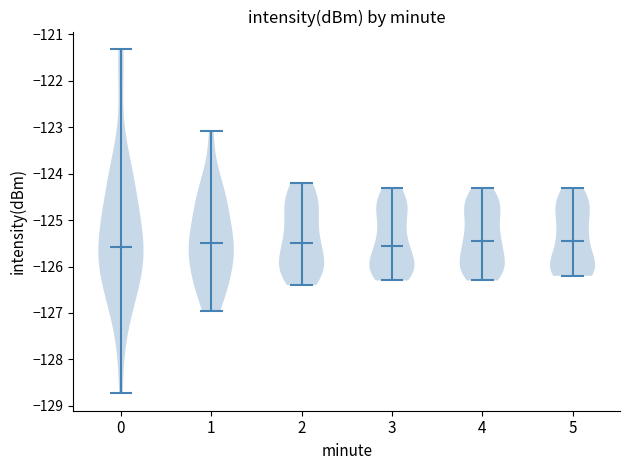

Reading left to right, read every violin against the y-axis: where its median line is, and the lowest and highest points it reaches. The values are not printed on the chart, so give them approximately, as read against the axis.

0: median line -125.6, lowest point -128.7, highest point -121.3
1: median line -125.5, lowest point -126.9, highest point -123.1
2: median line -125.5, lowest point -126.4, highest point -124.2
3: median line -125.5, lowest point -126.3, highest point -124.3
4: median line -125.4, lowest point -126.3, highest point -124.3
5: median line -125.4, lowest point -126.2, highest point -124.3